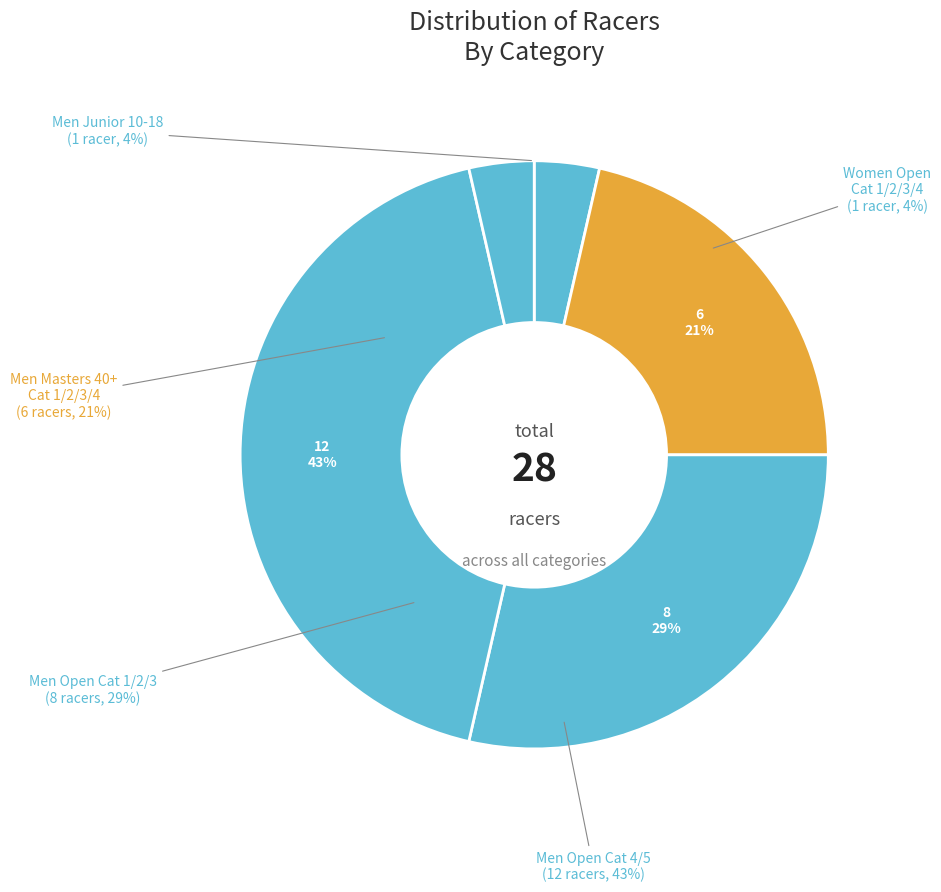

To the nearest percent, what portion does Men Junior 10-18 represent?

4%